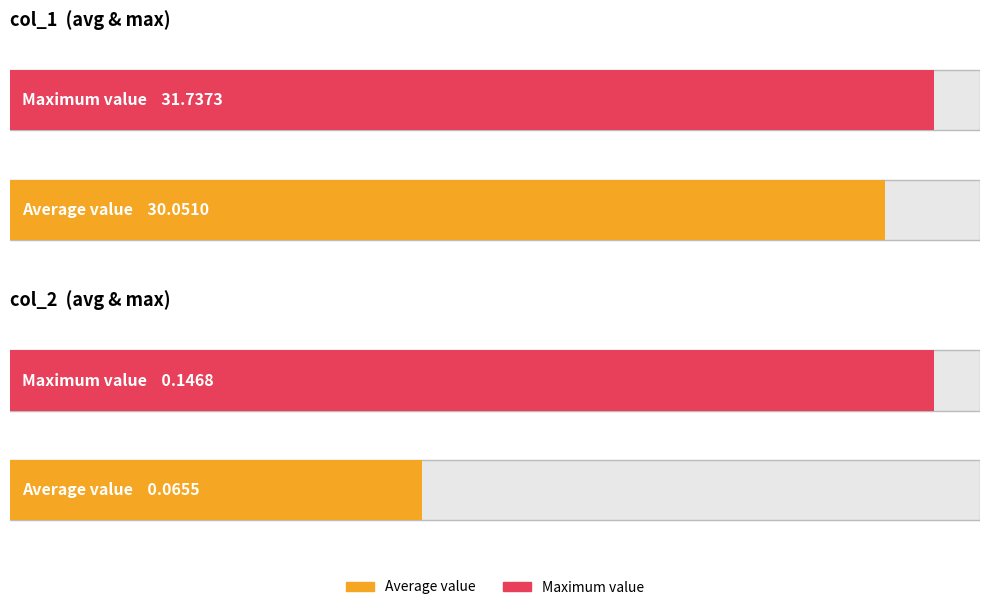

Which series has the largest range (max minus min)?

col_1